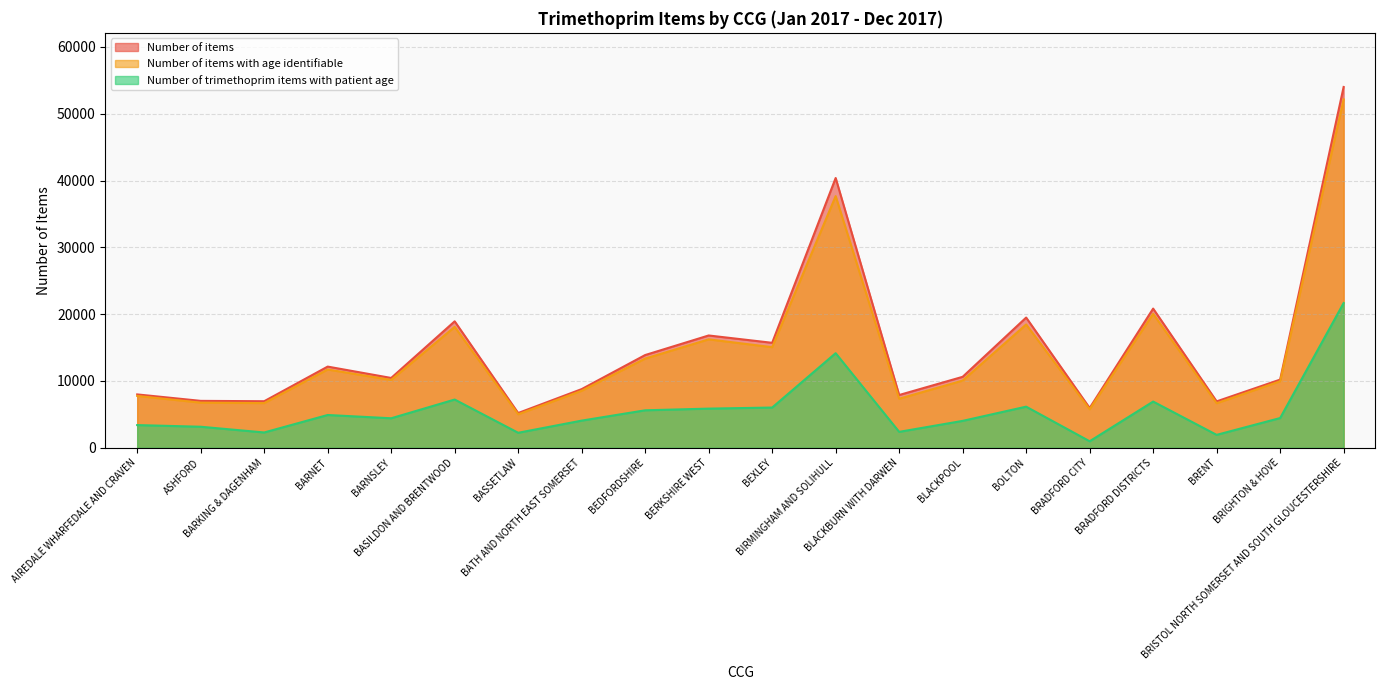

At how many categories does at least one series exceed 17191?

5